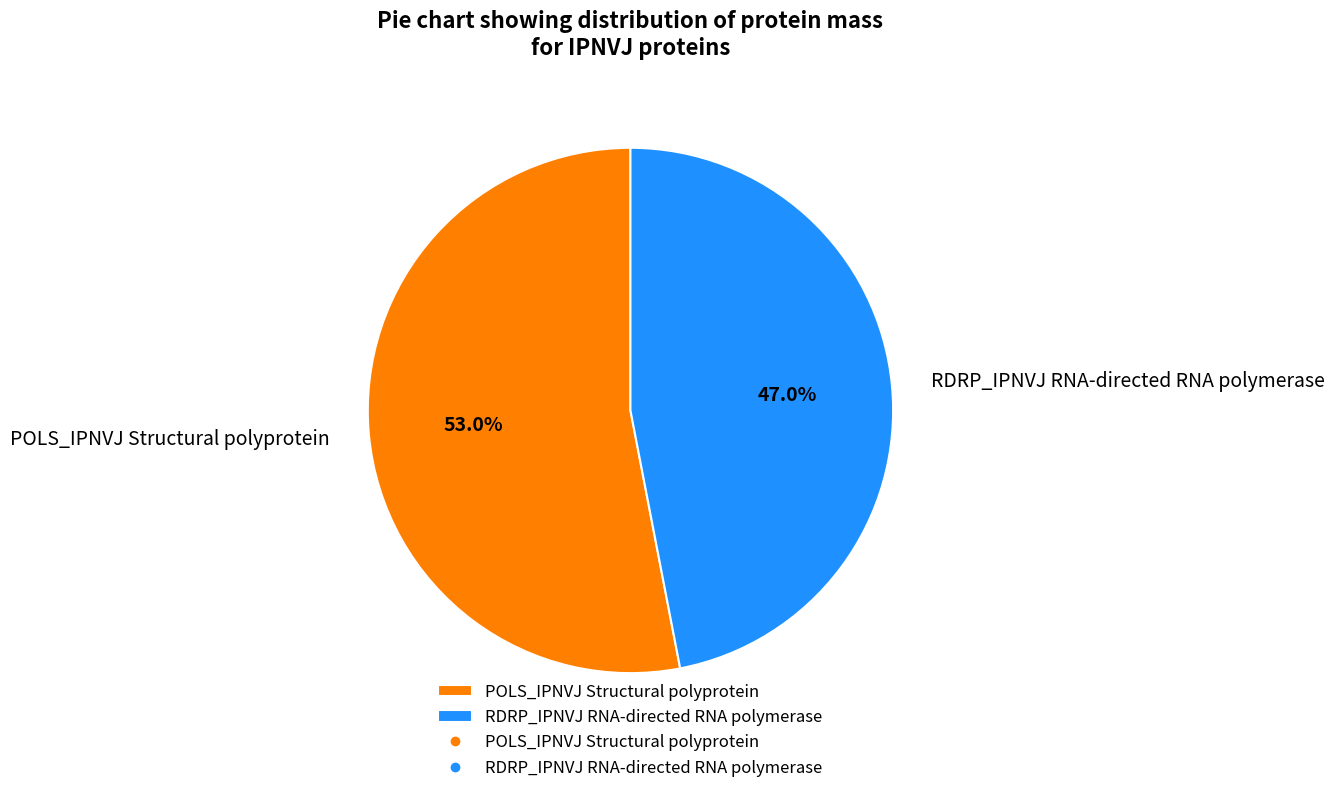

Rank the categories by value from lowest to highest.

RDRP_IPNVJ RNA-directed RNA polymerase, POLS_IPNVJ Structural polyprotein